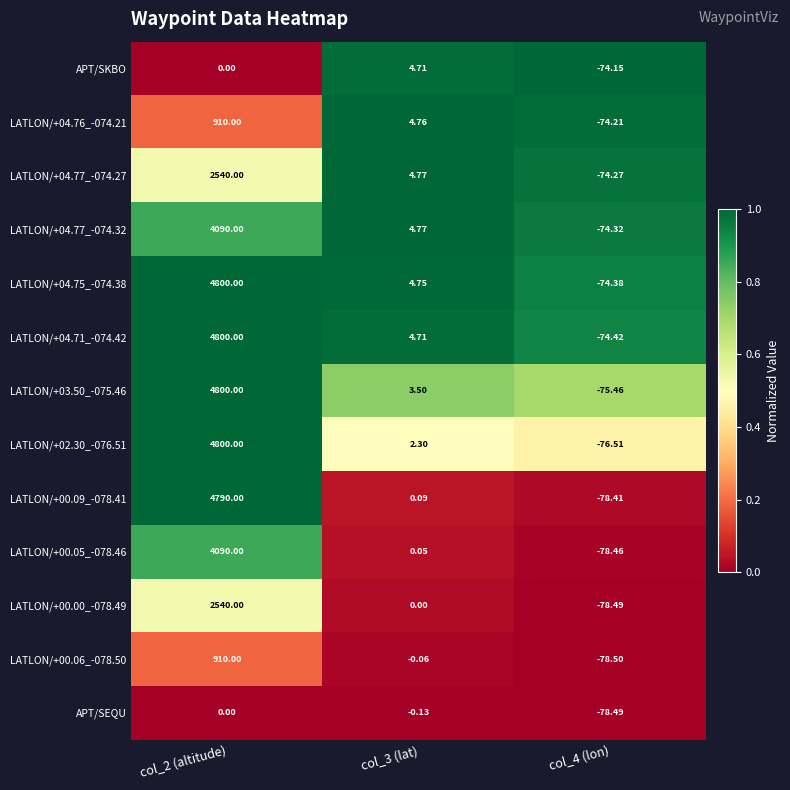

Which series has the largest total across all categories?

LATLON/+04.75_-074.38